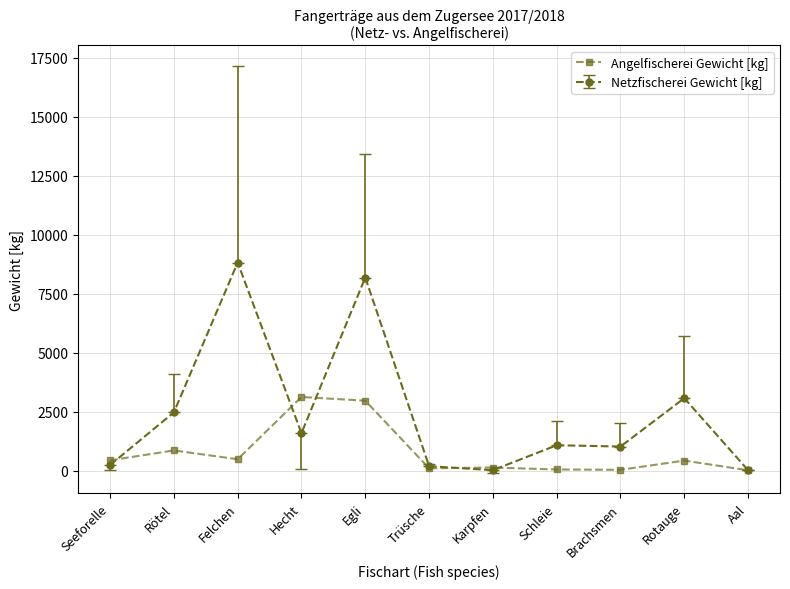

Where is Netzfischerei Gewicht [kg] nearest to the value 4414?

Rotauge